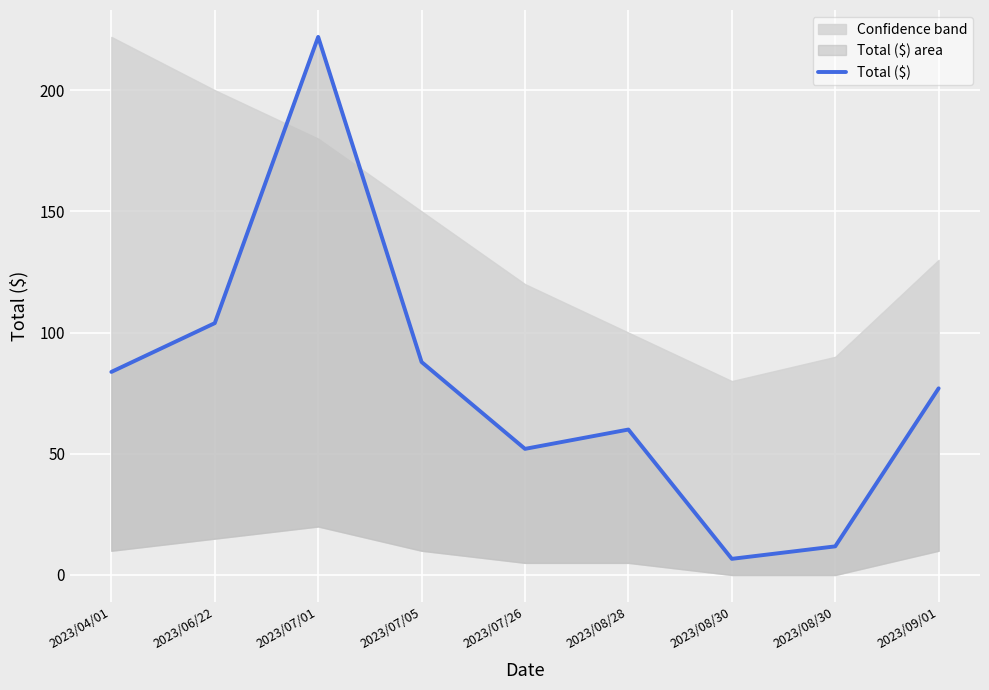

Where is the first local maximum?

2023/07/01